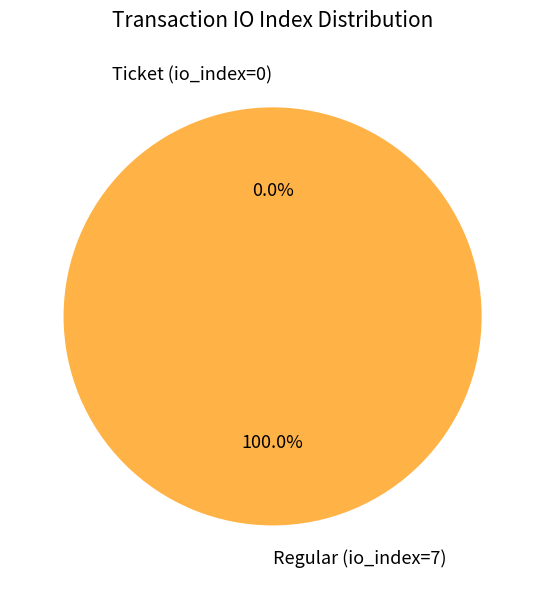

To the nearest percent, what is the difference between the Ticket (io_index=0) and Regular (io_index=7) slice percentages?

100%